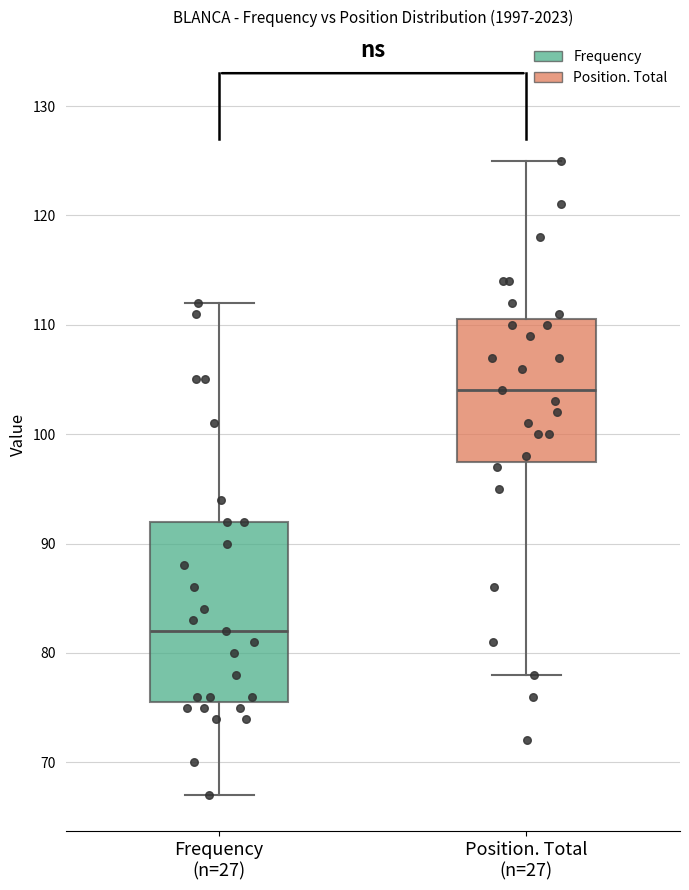

Which box has the highest median line?

Position. Total (n=27)